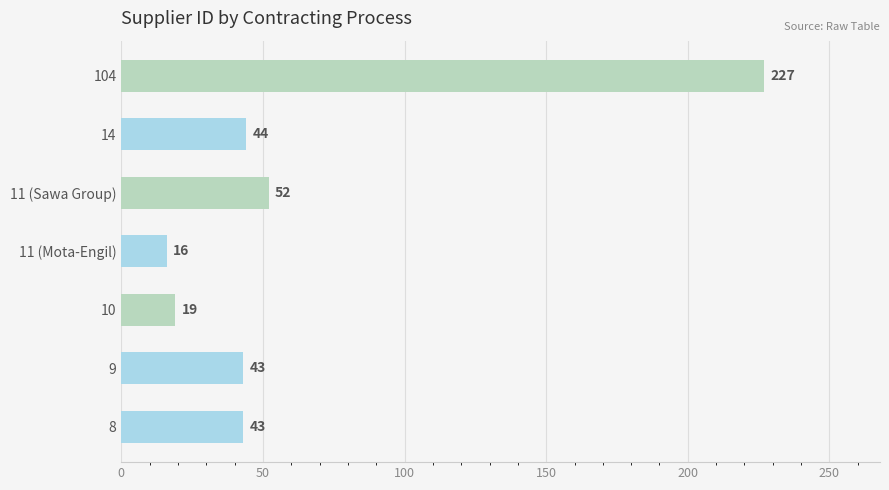

Does the chart contain stacked bars?

No